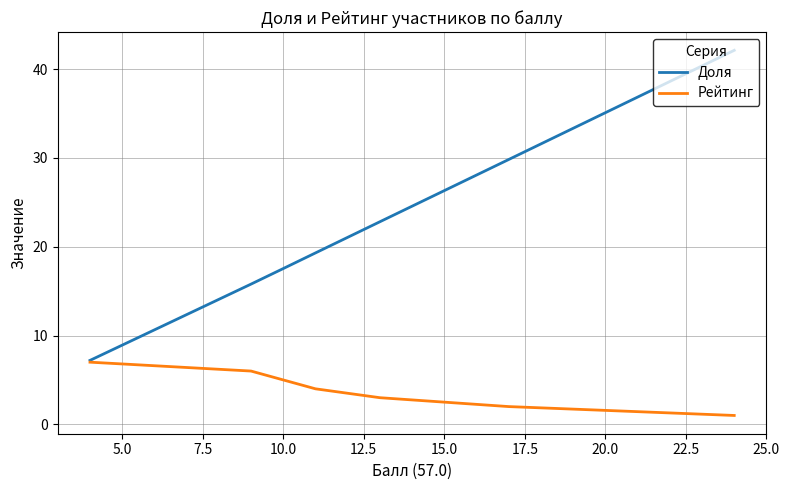

True or false: Рейтинг has a value of 1.0 at 5.0.

False